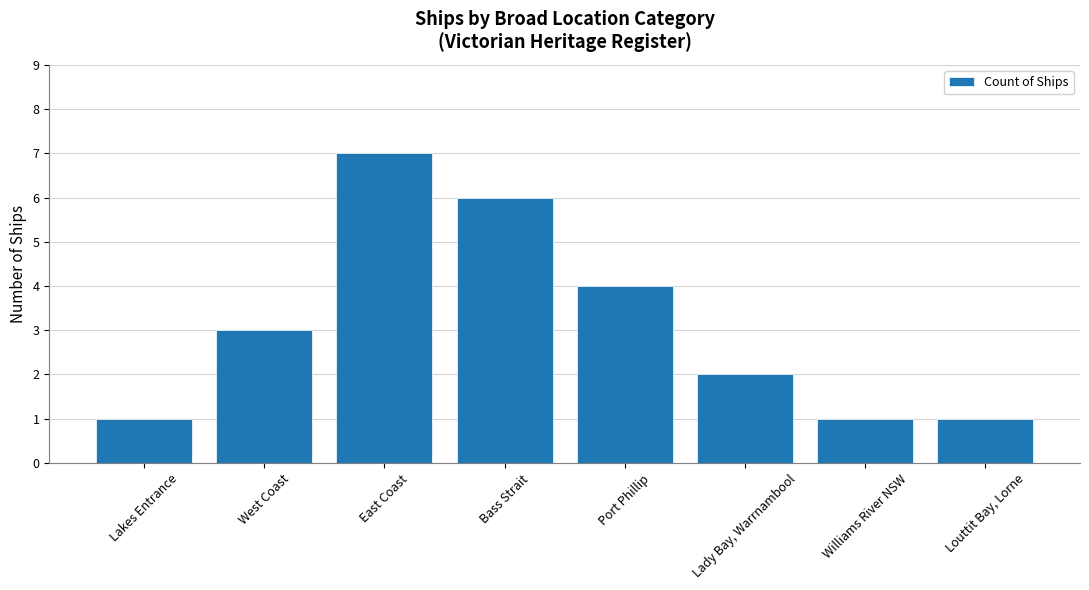

What is the change in value from East Coast to Louttit Bay, Lorne?

-6